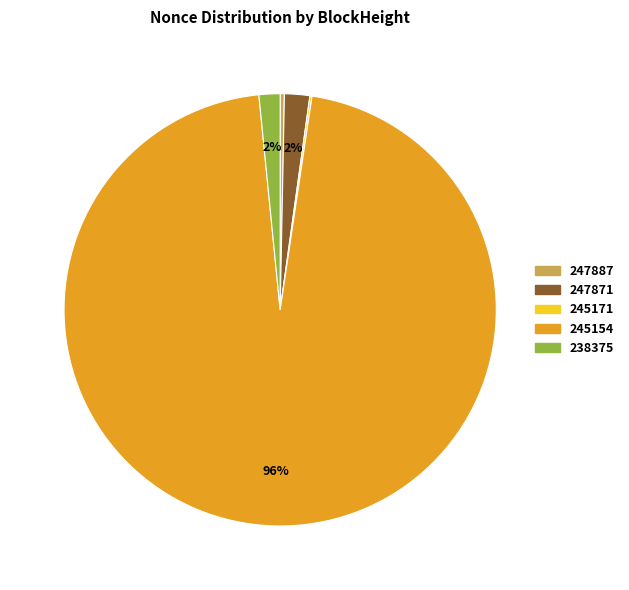

Which category has the biggest portion of the pie?

245154